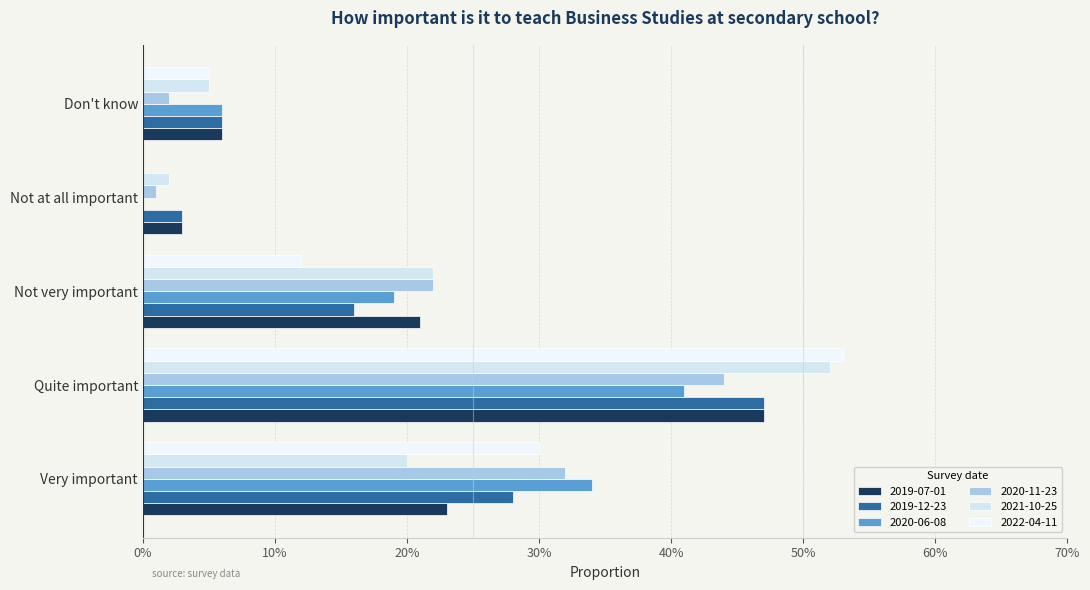

What is the difference between the highest and lowest values at Not very important?

0.1